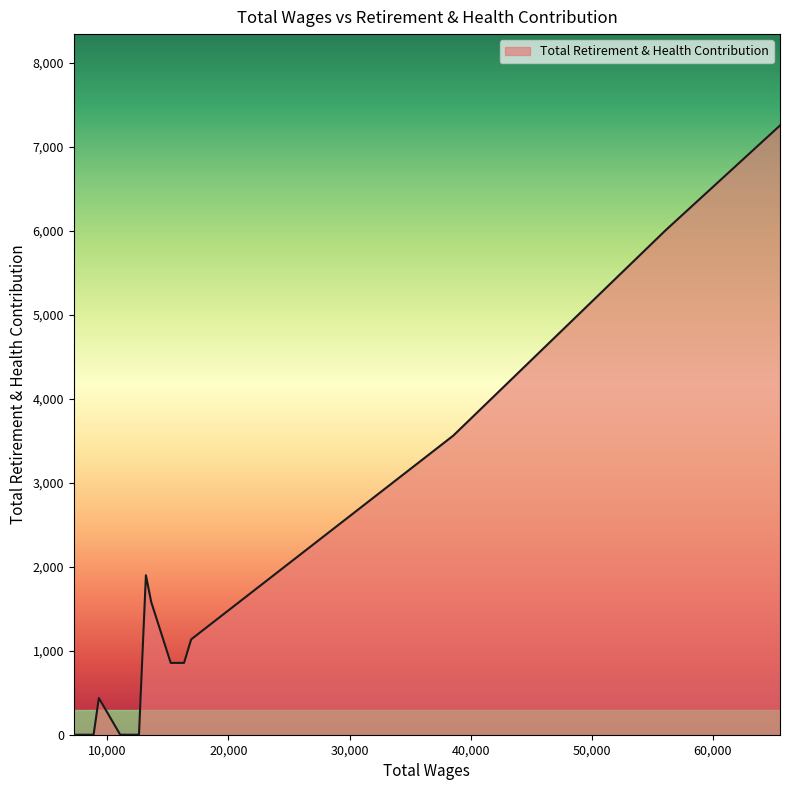

What is the difference between the maximum and minimum values?

7252